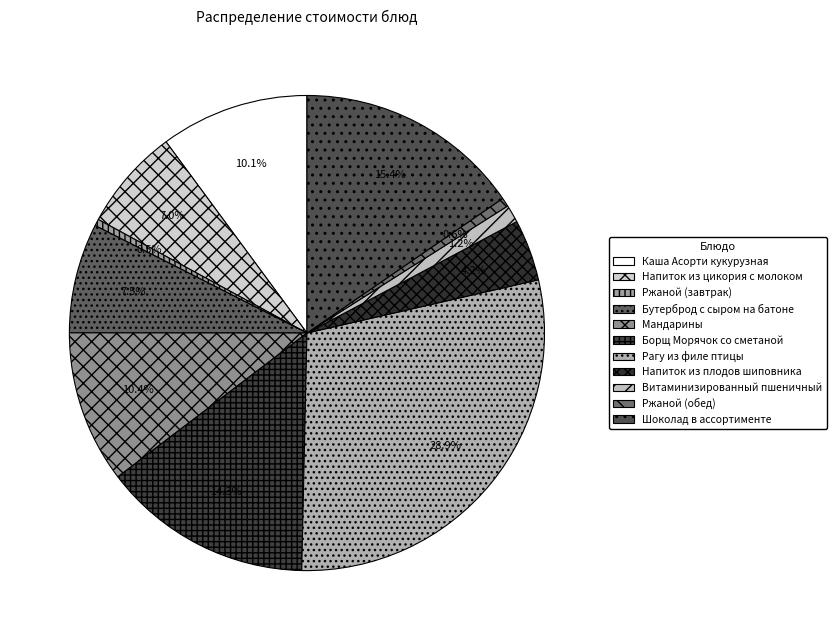

To the nearest percent, what portion does Напиток из плодов шиповника represent?

4%